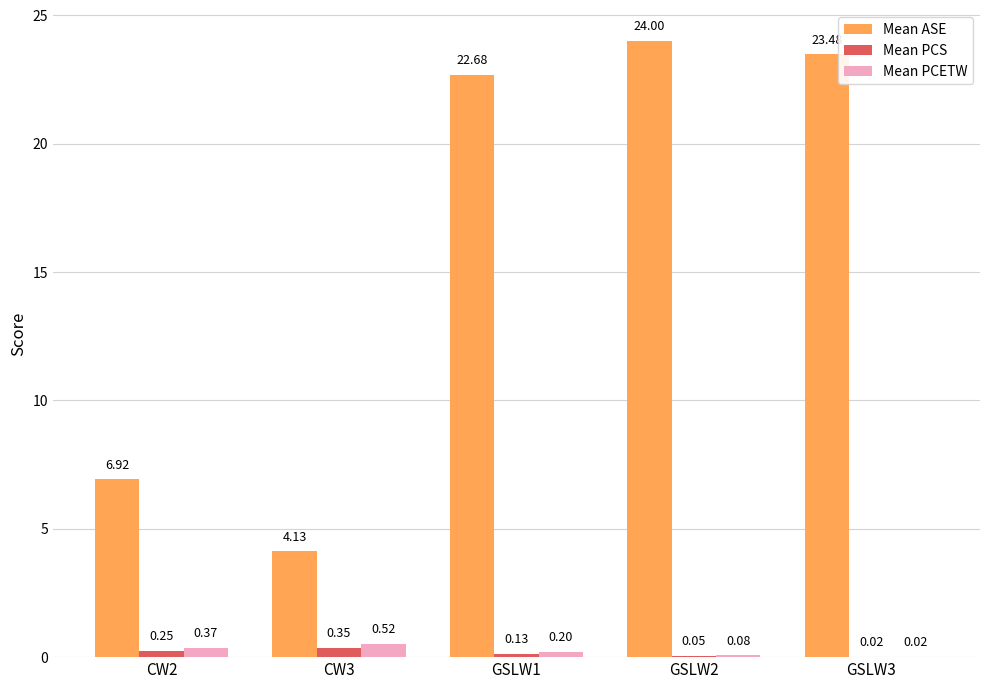

Between CW2 and GSLW2, which series saw the biggest shift?

Mean ASE